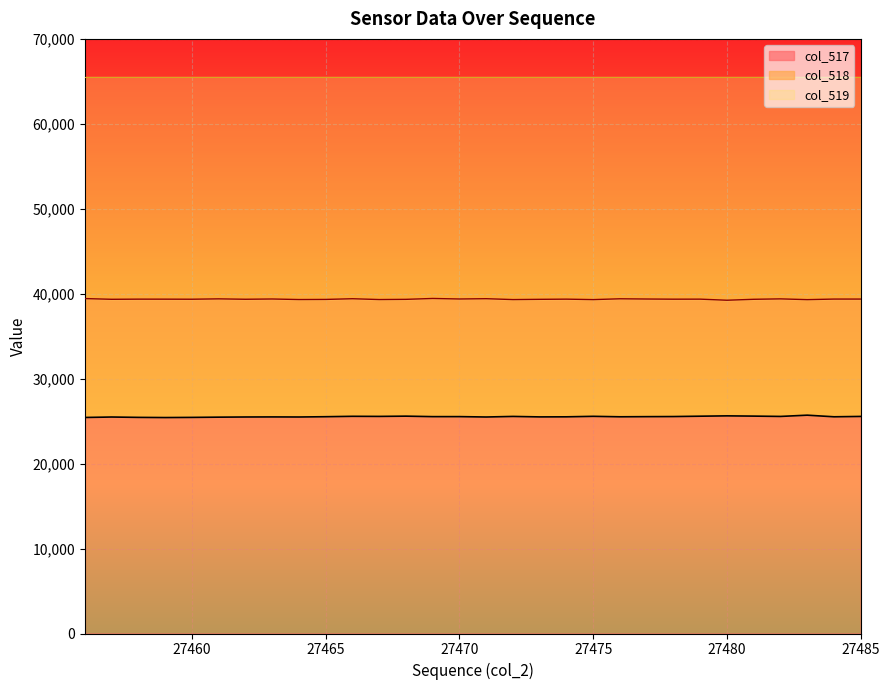

Is it true that col_518 equals 39303 at 27483?

True